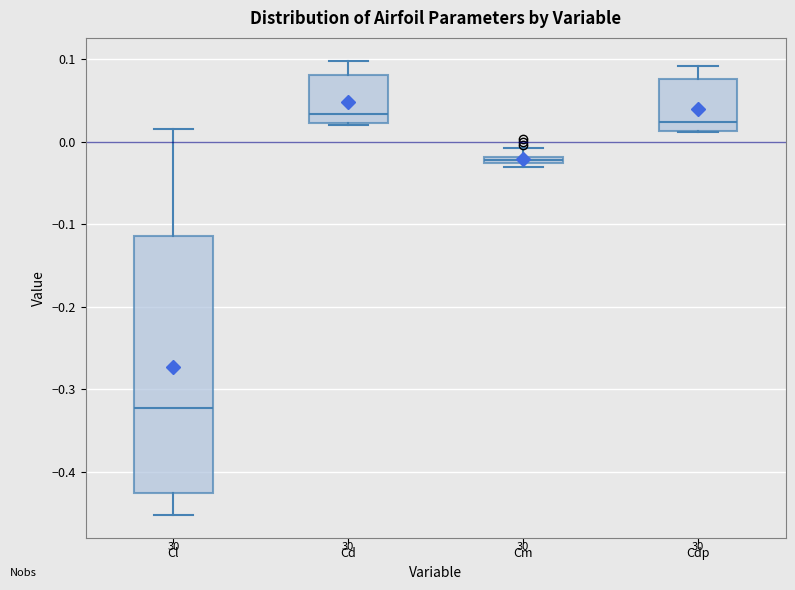

Where is the lower edge of the box for Cdp on the y-axis? The values are not printed on the chart, so give them approximately, as read against the axis.

0.01